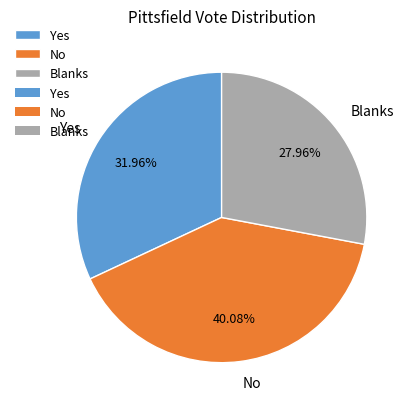

Between Yes and No, which is larger?

No